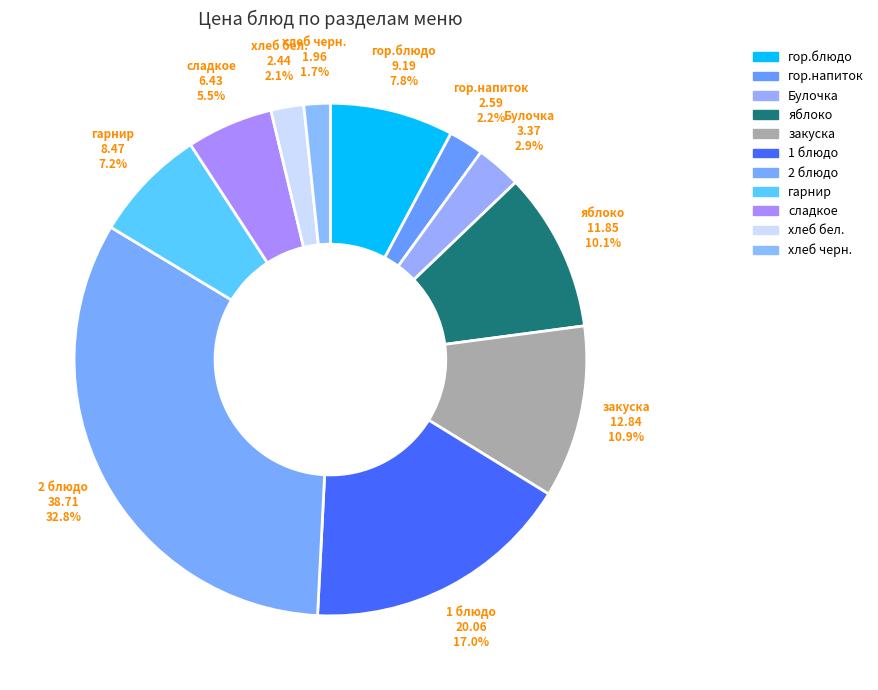

Is there a majority slice in this chart?

No